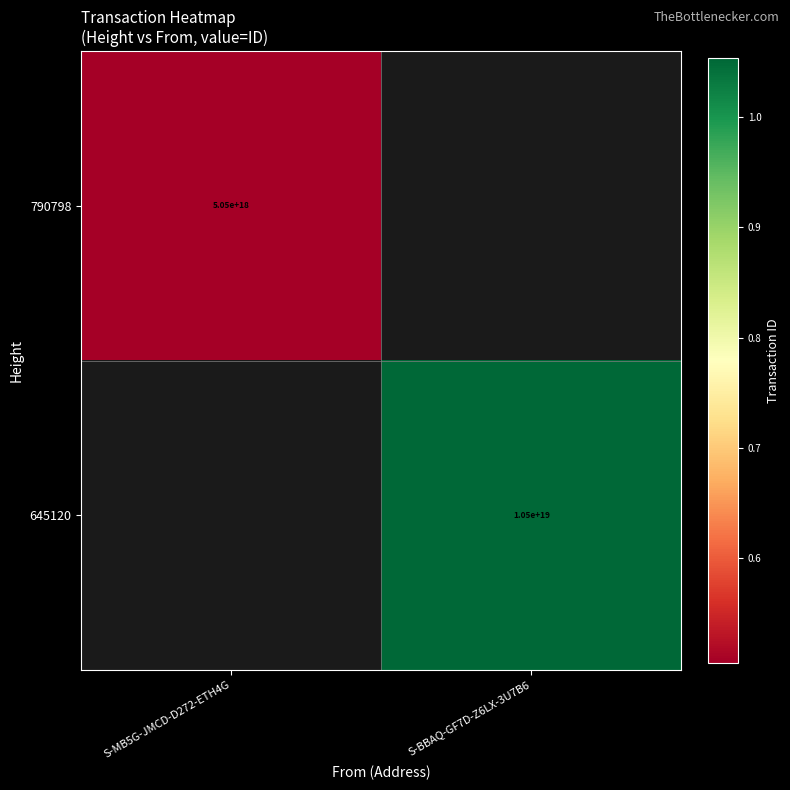

The 645120 series shows 14022627224689770496 at S-BBAQ-GF7D-Z6LX-3U7B6. True or false?

False